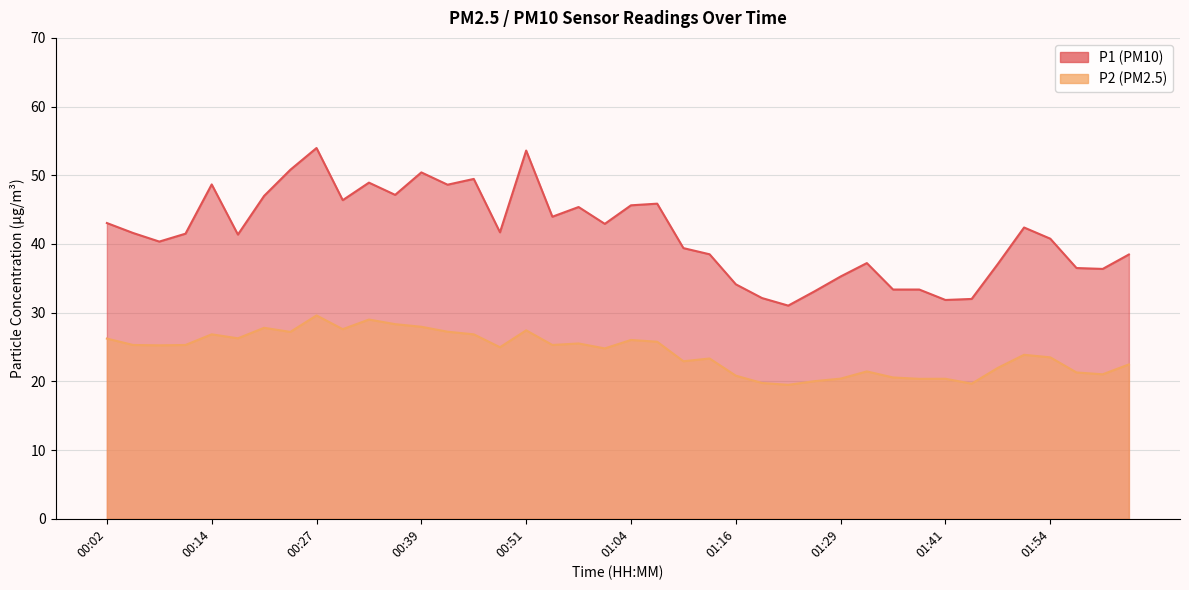

What is the label of the 5th point from the right?

01:50